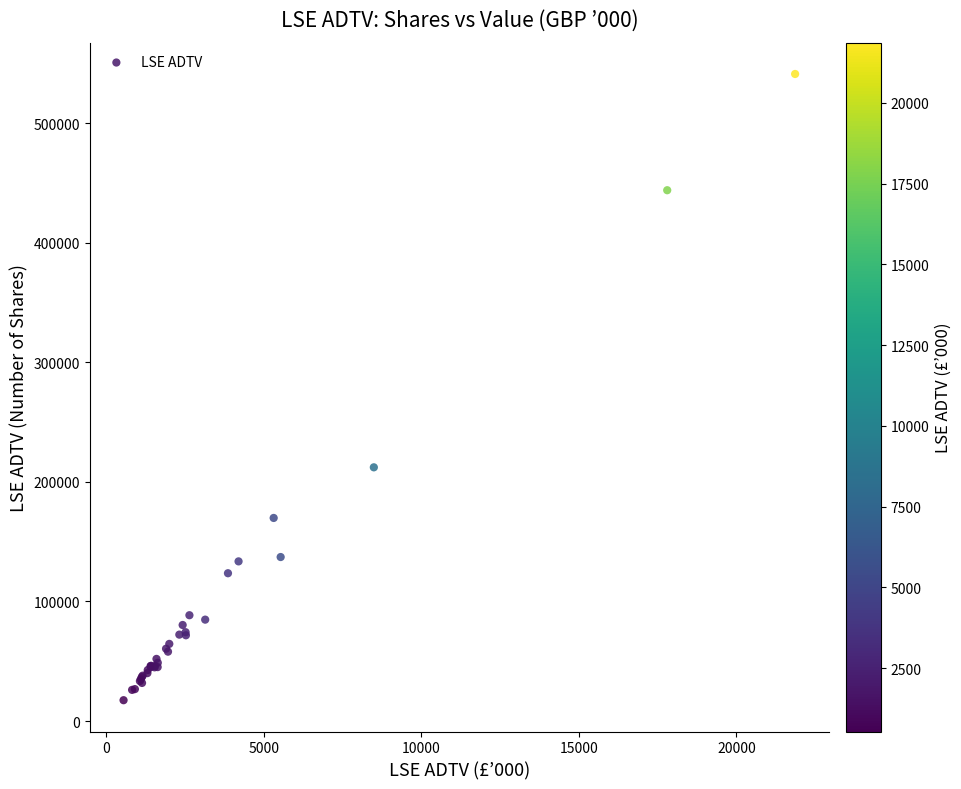

What Y value in the scatter plot is closest to 279319?

212214